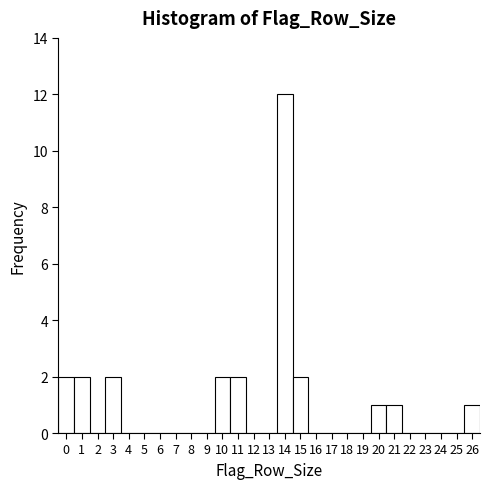

How tall is the bar that spans 0.5 to 1.5 on the x-axis? The values are not printed on the chart, so give them approximately, as read against the axis.

2